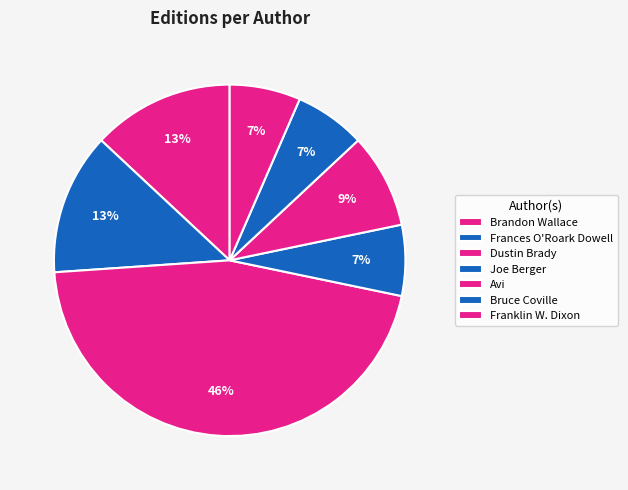

Count the number of slices in the pie.

7